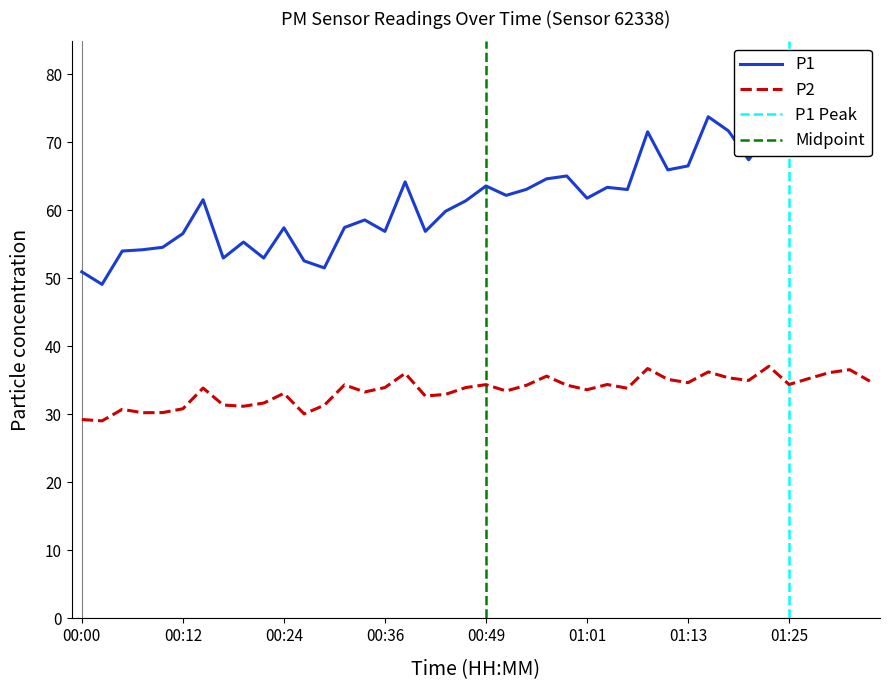

Reading left to right, transcribe all the data shown in this chart.

P1: 51.0	49.1	54.0	54.2	54.6	56.6	61.6	53.0	55.4	53.0	57.5	52.6	51.5	57.5	58.6	56.9	64.2	56.9	59.9	61.4	63.6	62.2	63.1	64.7	65.1	61.8	63.4	63.1	71.6	66.0	66.5	73.8	71.7	67.5	71.5	73.8	69.0	72.3	72.8	71.7
P2: 29.2	29.1	30.8	30.2	30.3	30.8	33.9	31.4	31.2	31.7	33.1	30.1	31.4	34.4	33.3	34.0	36.0	32.7	33.0	34.0	34.4	33.5	34.3	35.6	34.3	33.6	34.4	33.9	36.8	35.1	34.7	36.2	35.4	35.0	37.1	34.4	35.3	36.1	36.6	34.9